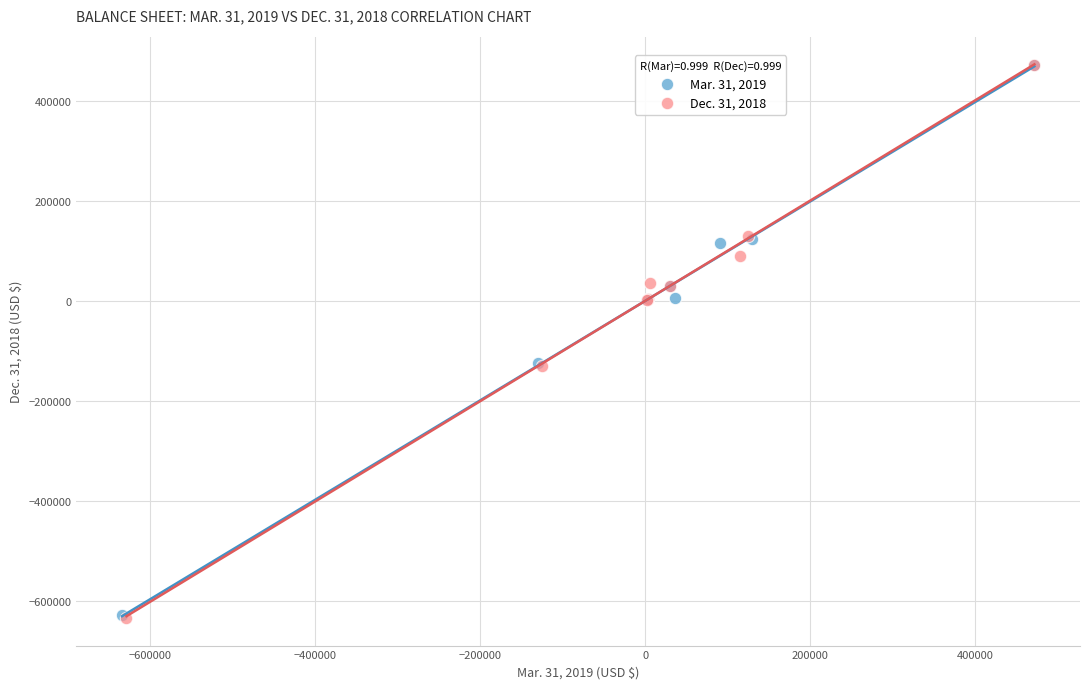

What are all the series names shown in the legend?

Mar. 31, 2019, Dec. 31, 2018